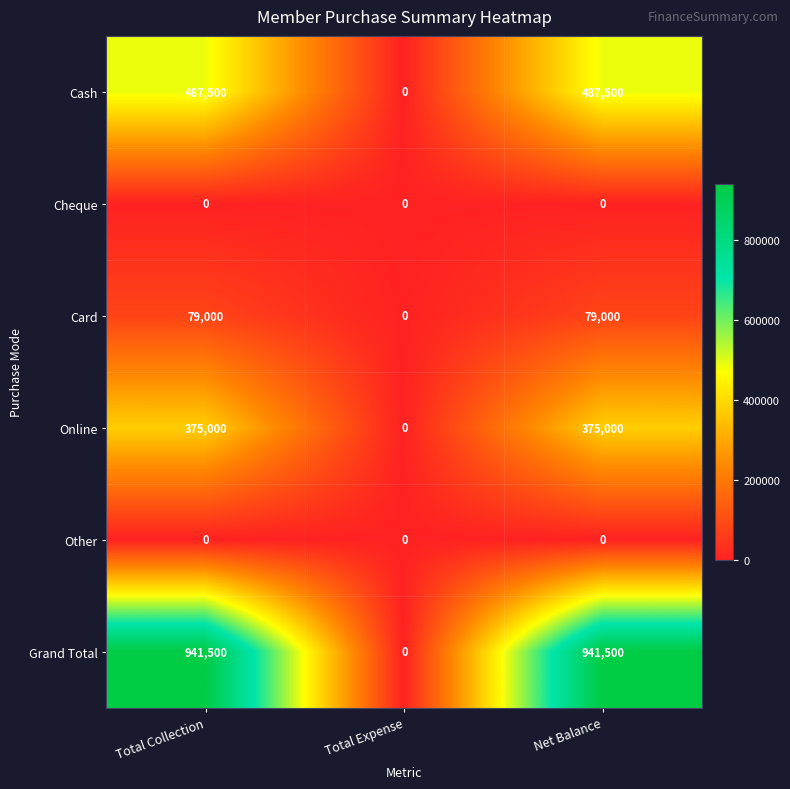

What is the difference between the maximum and minimum values in the Card series?

79000